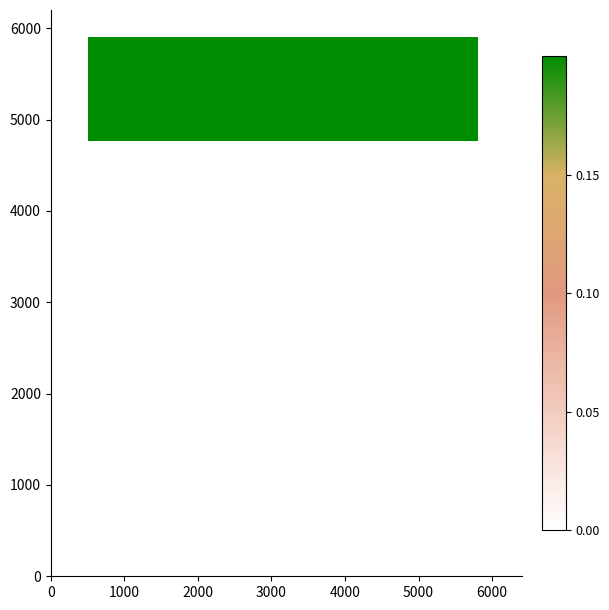

How many data points does each series have?

5